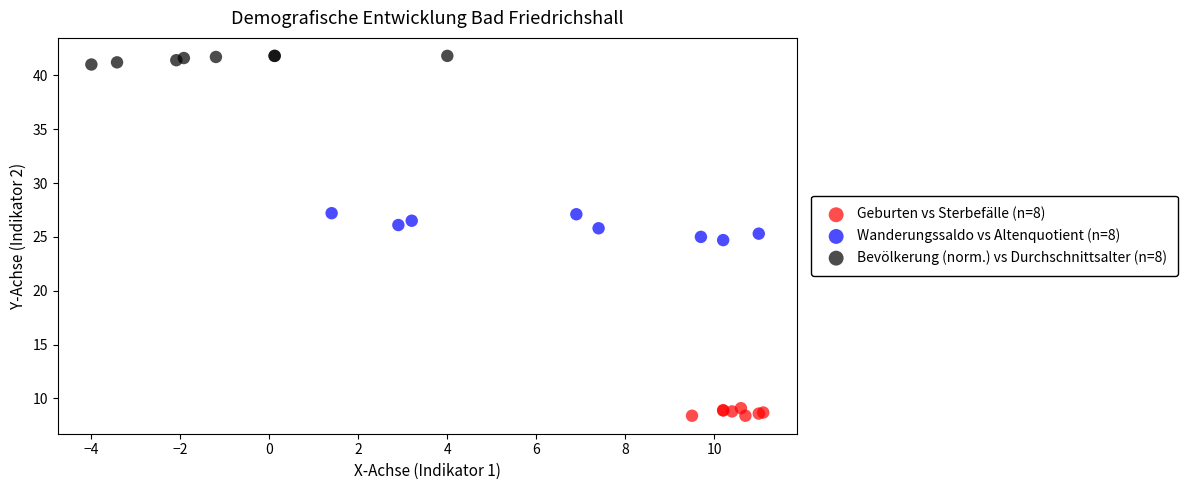

Which series has the widest spread of Y values?

Wanderungssaldo vs Altenquotient (n=8)